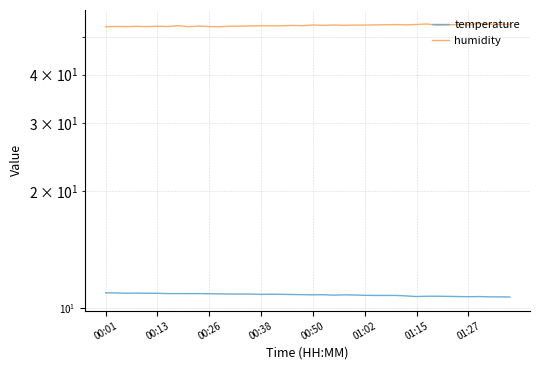

Count the temperature values in the range 10 to 11.

40